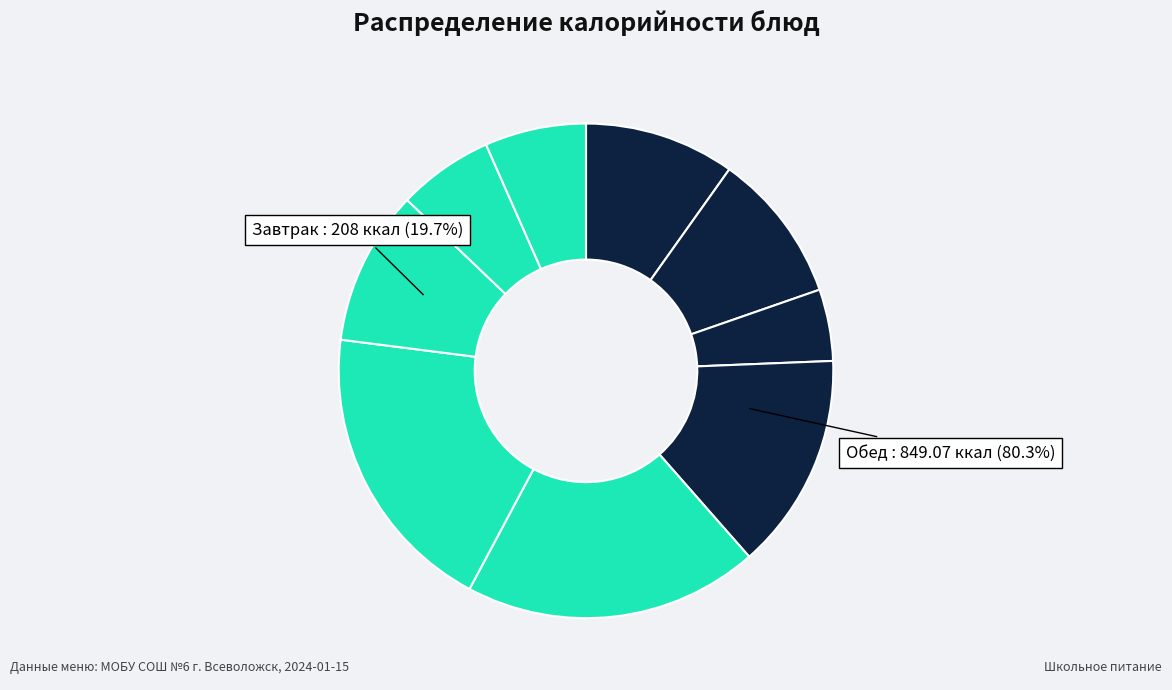

Count the number of slices in the pie.

9